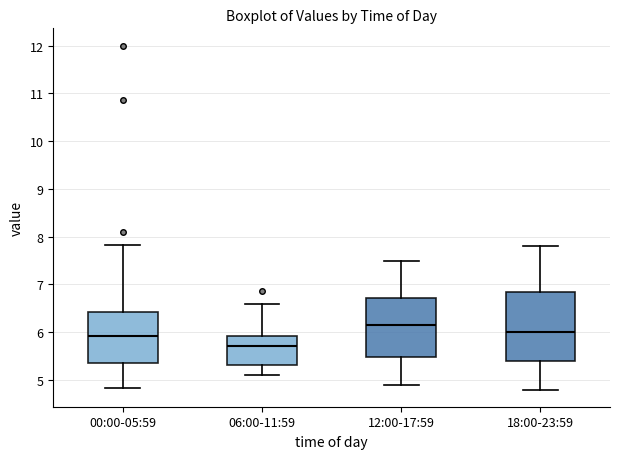

Reading left to right, read every box against the y-axis: the position of its median line, the range the box covers, and the ends of its whiskers. The values are not printed on the chart, so give them approximately, as read against the axis.

00:00-05:59: median 5.9, box 5.4 to 6.4, whiskers 4.8 to 7.8
06:00-11:59: median 5.7, box 5.3 to 5.9, whiskers 5.1 to 6.6
12:00-17:59: median 6.2, box 5.5 to 6.7, whiskers 4.9 to 7.5
18:00-23:59: median 6.0, box 5.4 to 6.9, whiskers 4.8 to 7.8